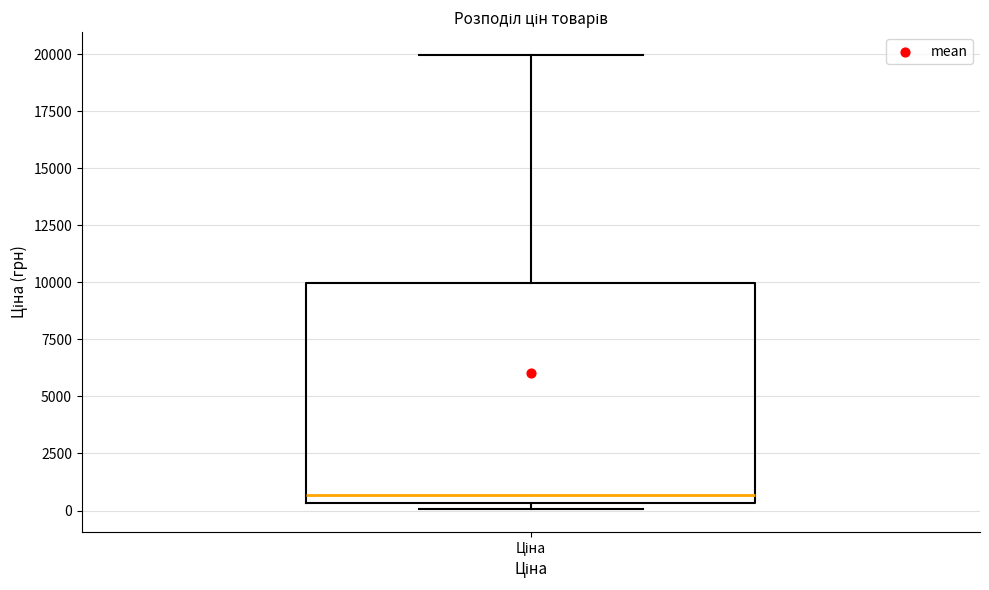

Read this box plot against the y-axis: the position of the median line, the range covered by the box, and the ends of both whiskers. The values are not printed on the chart, so give them approximately, as read against the axis.

median 500 (just above the box's lower edge), box 500 to 10000, whiskers 0 to 20000